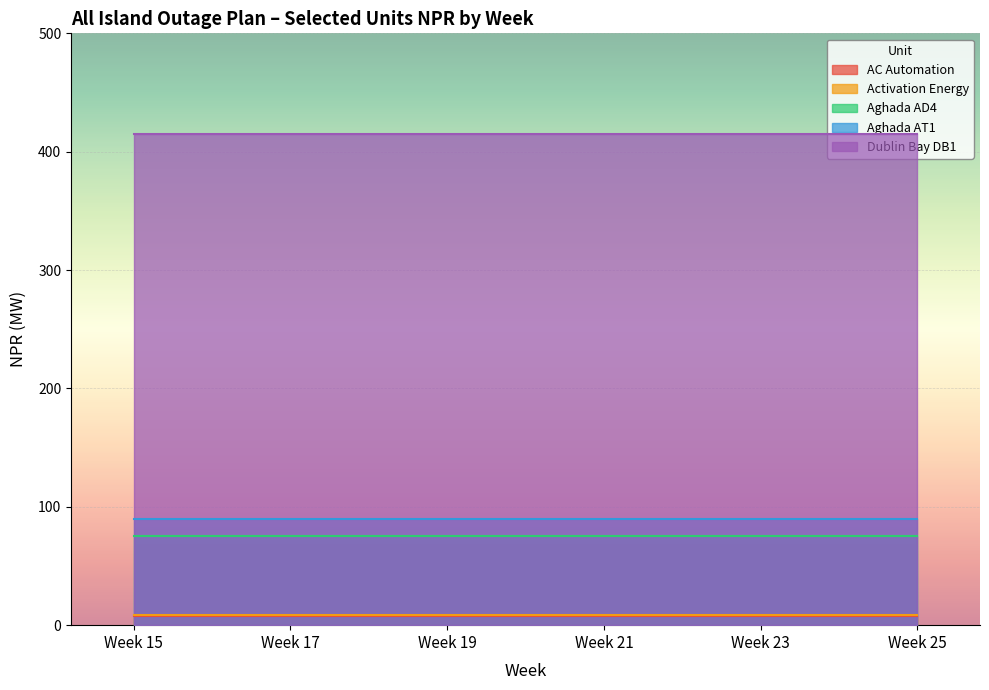

Which label corresponds to the largest value in the chart?

Week 15